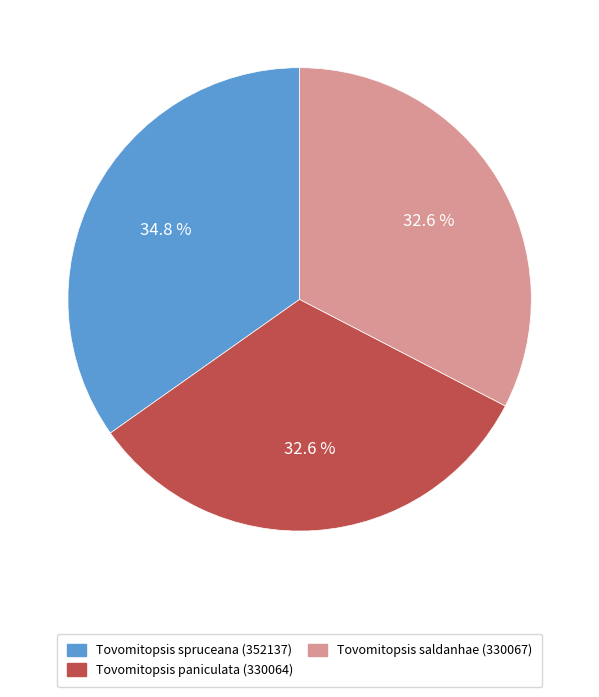

Approximately how many times larger is the value at Tovomitopsis saldanhae (330067) compared to Tovomitopsis paniculata (330064)?

1.0